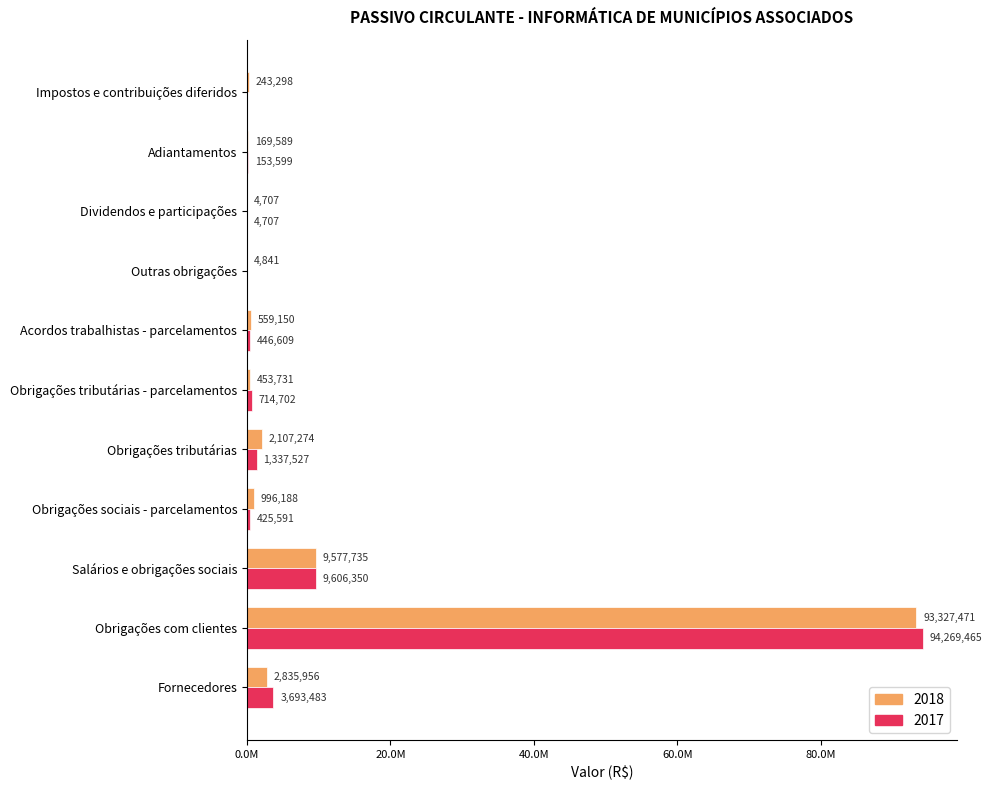

What are all the series names shown in the legend?

2018, 2017